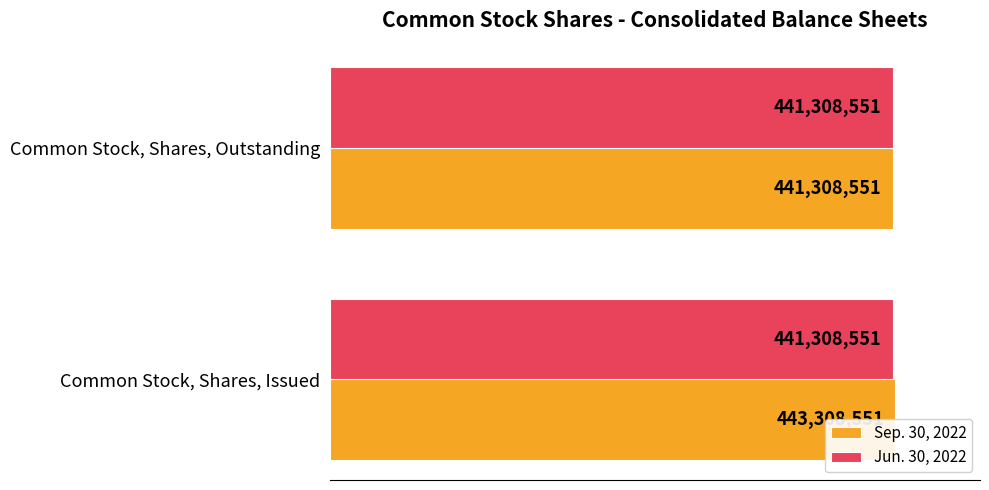

Count the Sep. 30, 2022 values in the range 441308551 to 443308551.

2